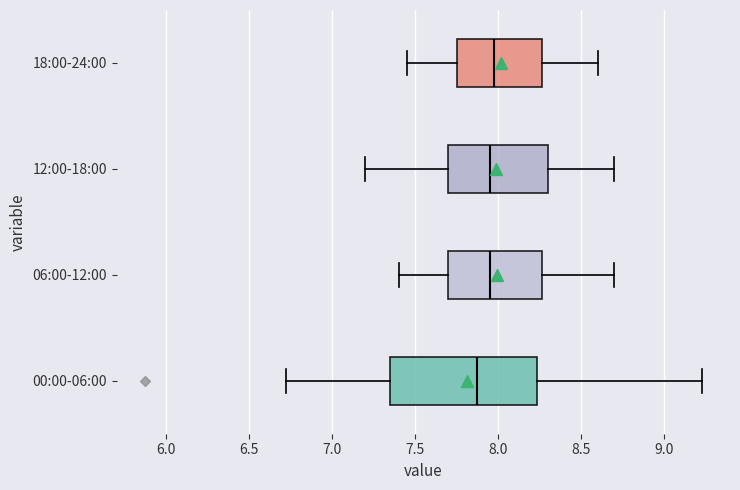

Comparing the boxes themselves (not the whiskers), which one is the widest?

00:00-06:00